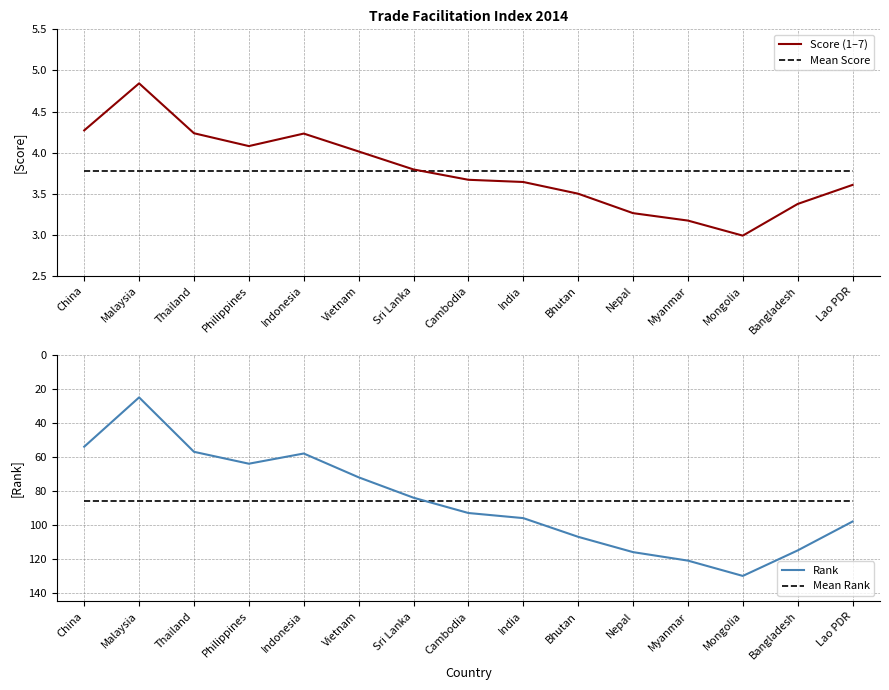

List the series in order of their peak value, lowest first.

Mean Score, Score (1–7), Mean Rank, Rank